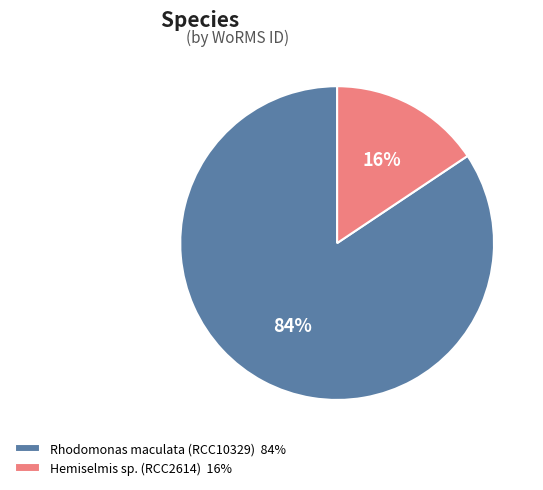

Rank the categories by value from highest to lowest.

Rhodomonas maculata (RCC10329), Hemiselmis sp. (RCC2614)